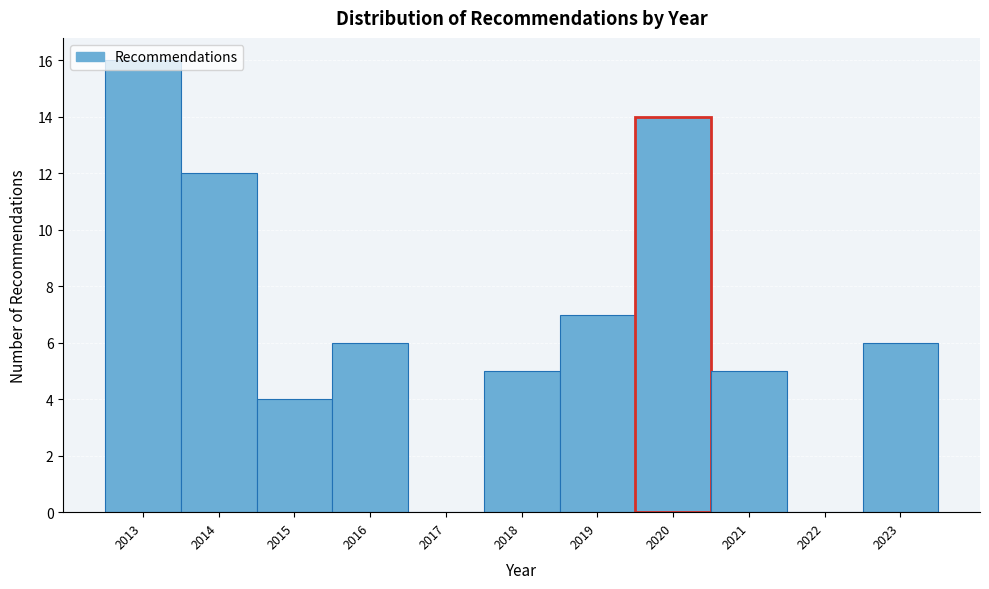

Over which range of the x-axis is the bar tallest?

2012.5 to 2013.5